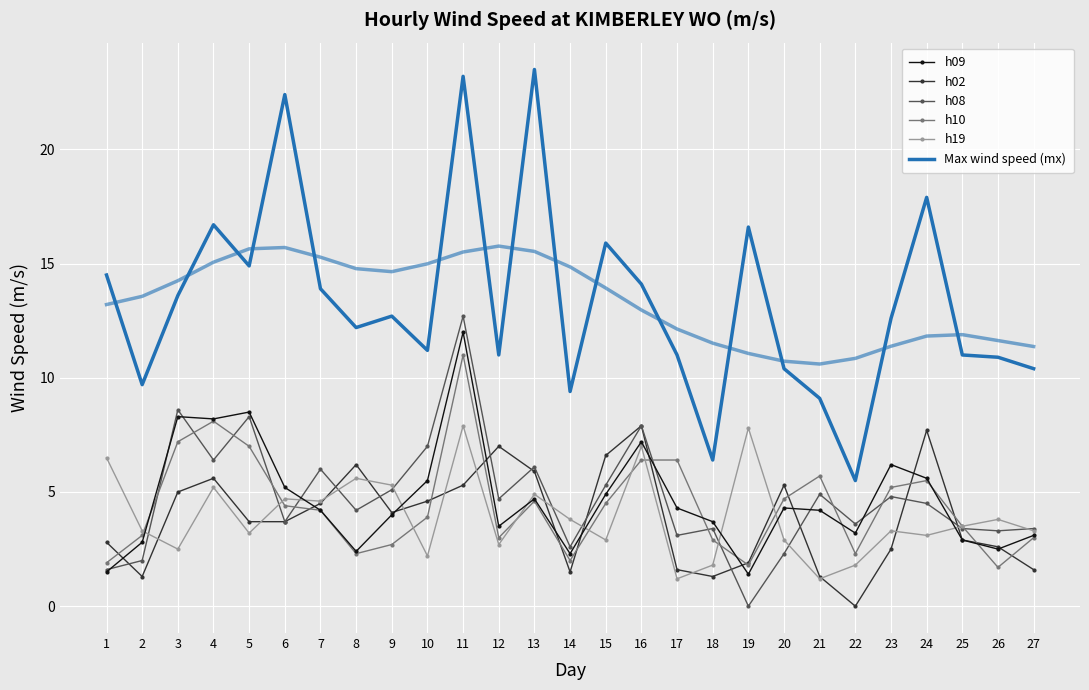

How many data points in h19 are above 3?

18